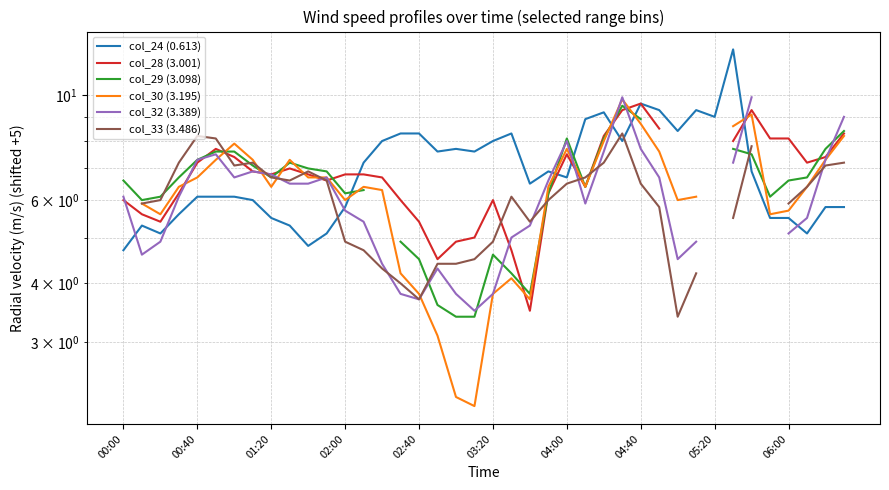

Rank the categories by col_32 (3.389) value from lowest to highest.

19, 16, 15, 18, 20, 17, 14, 30, 00:40, 01:20, 31, 21, 36, 22, 13, 37, 12, 25, 00:00, 02:00, 06:00, 10, 23, 04:00, 11, 29, 05:20, 04:40, 33, 02:40, 38, 03:20, 26, 28, 24, 27, 32, 39, 34, 35